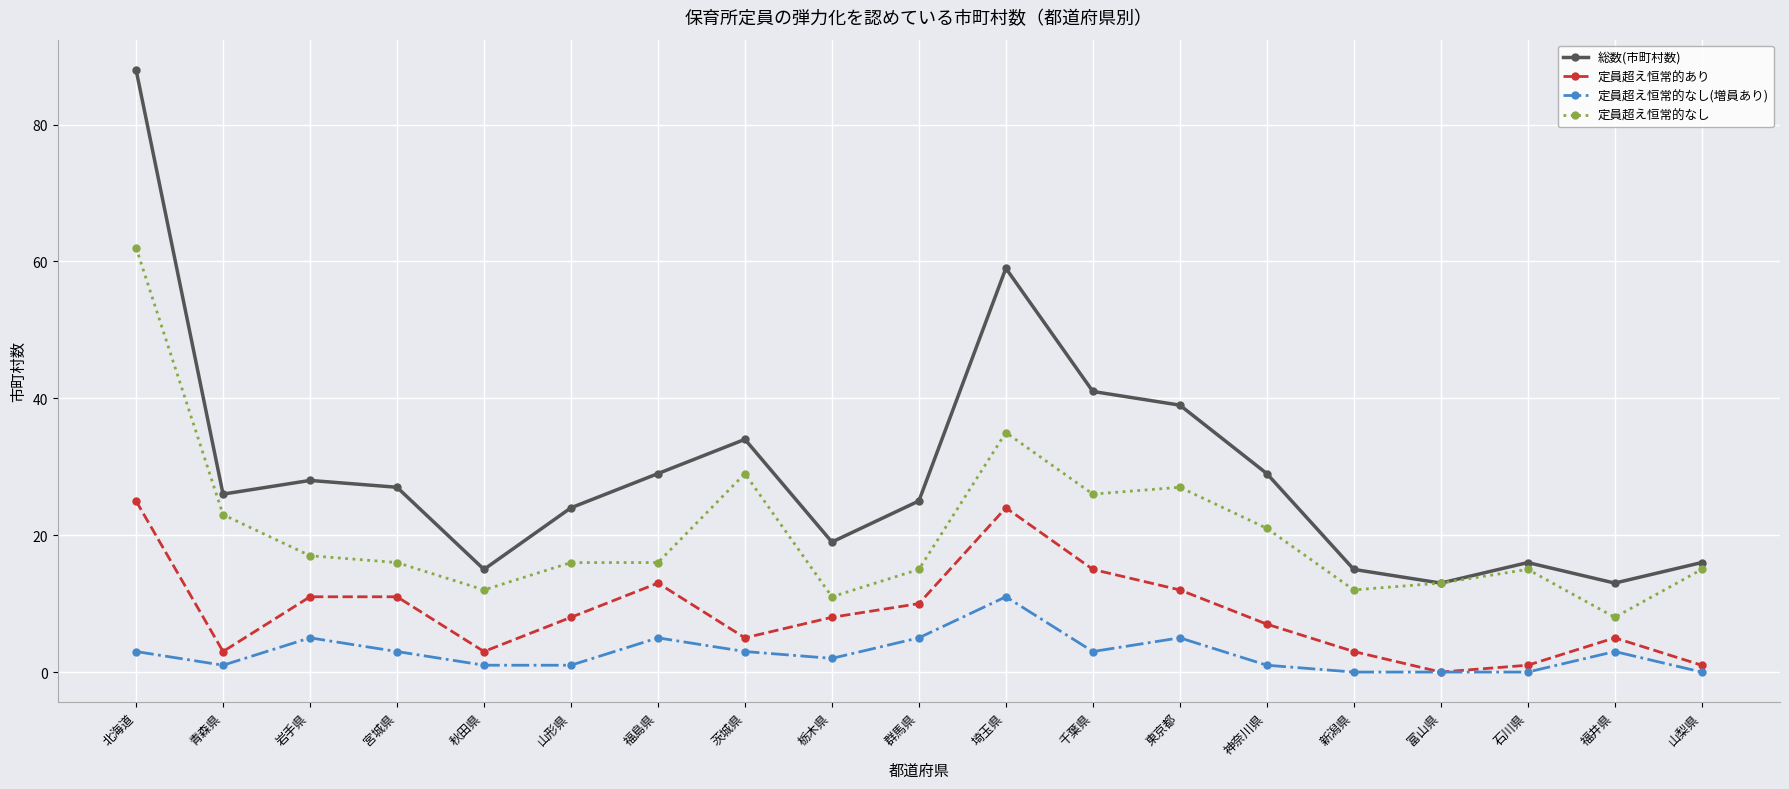

At which label is 定員超え恒常的なし closest to 35?

埼玉県